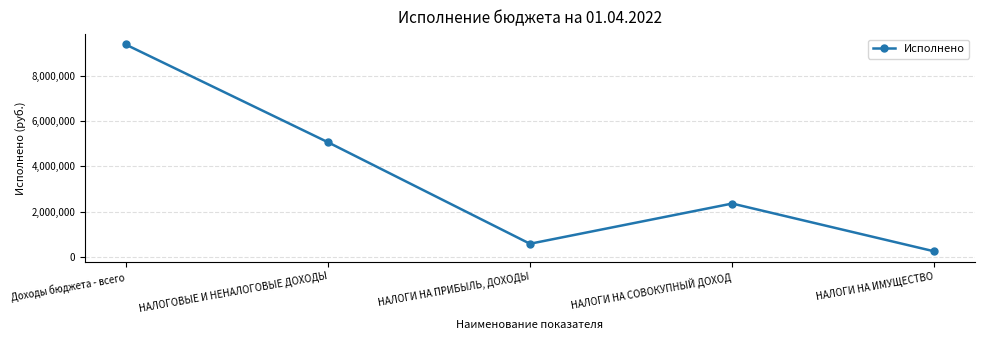

What is the difference between the maximum and minimum values?

9149731.6